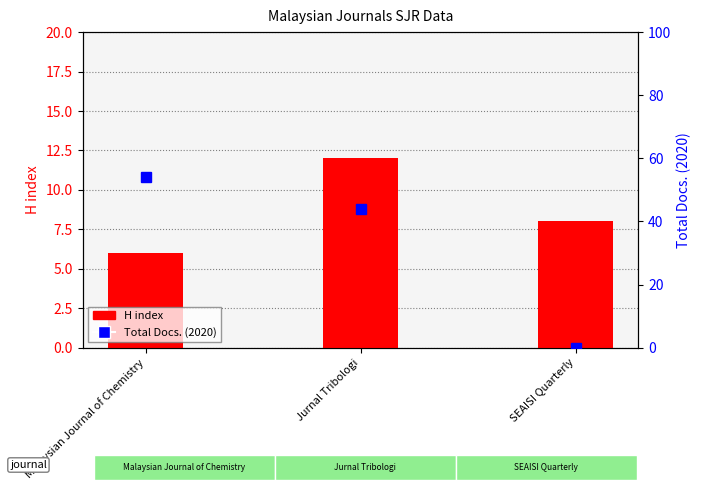

True or false: Total Docs. (2020) has a value of 54 at Malaysian Journal of Chemistry.

True